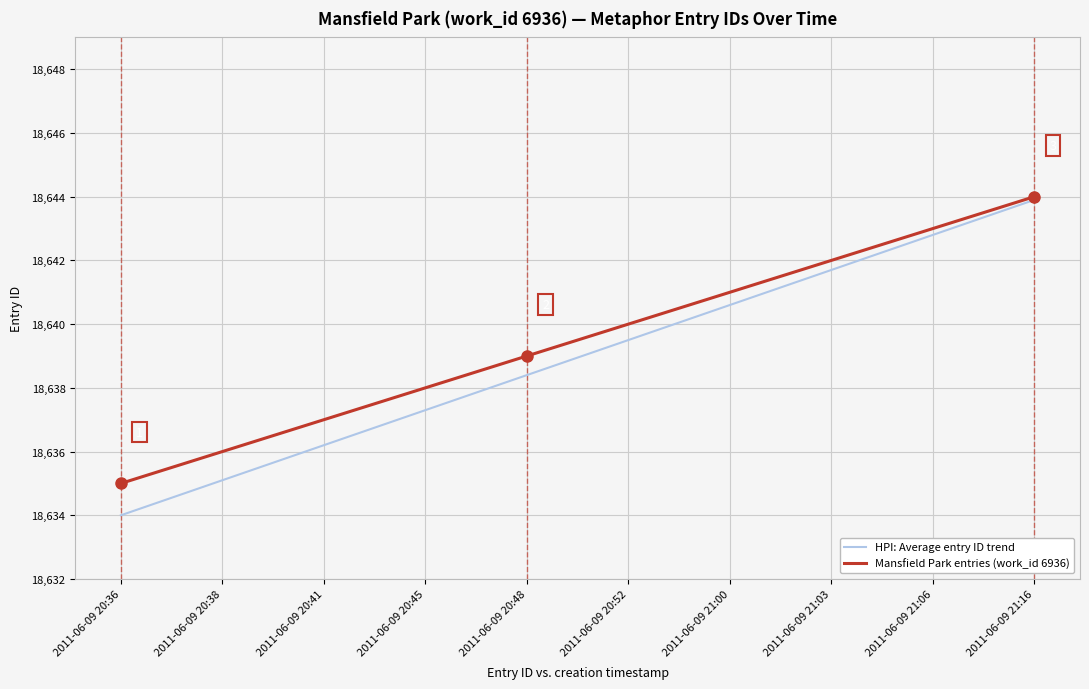

Is it true that HPI: Average entry ID trend equals 18638.4 at 2011-06-09 20:48?

True